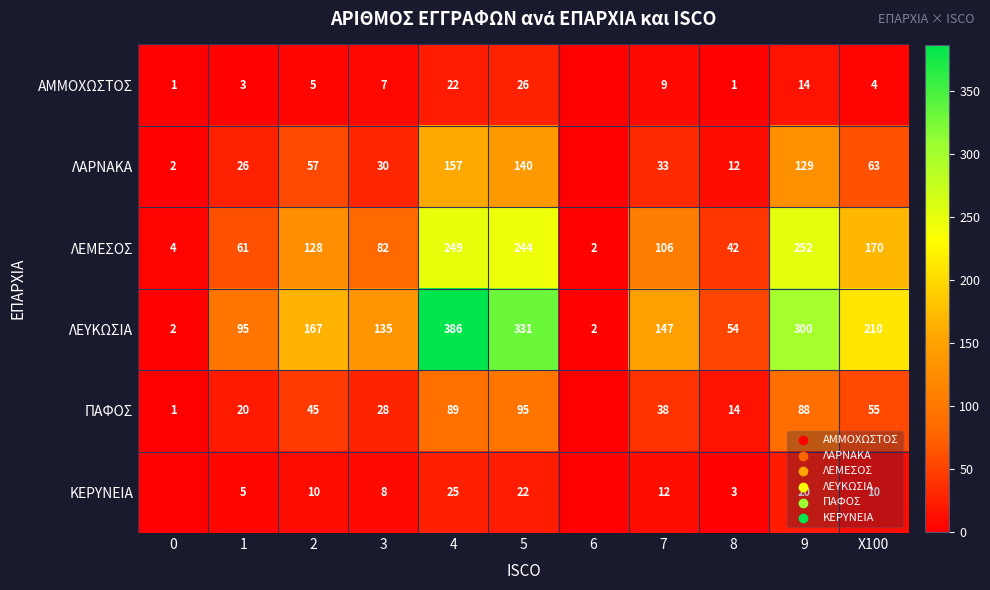

Is the value of ΛΕΥΚΩΣΙΑ at 0 greater than the value of ΚΕΡΥΝΕΙΑ at 3?

No